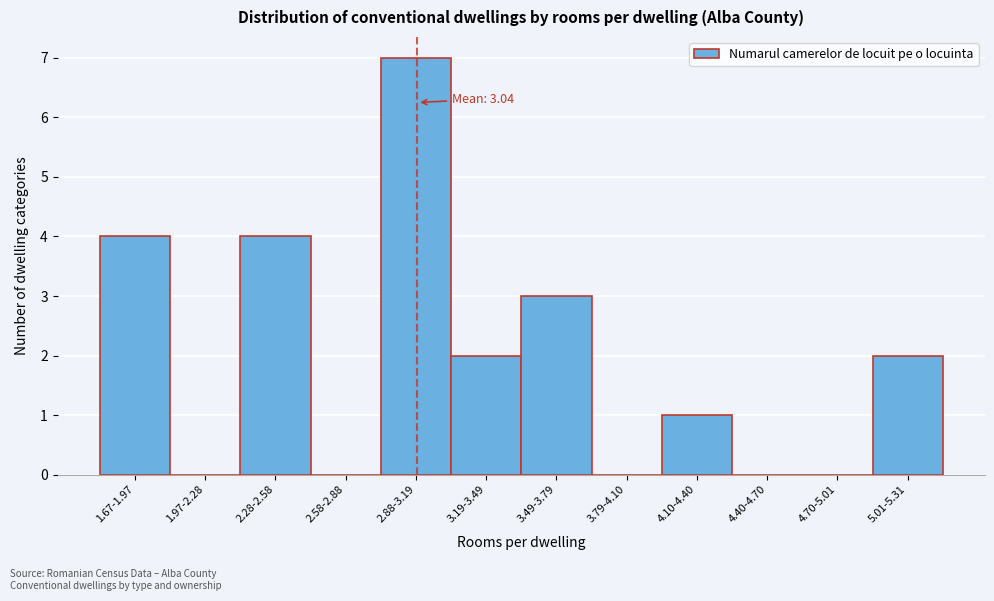

Reading right to left, transcribe all the data shown in this chart.

5.01-5.31=2	4.70-5.01=0	4.40-4.70=0	4.10-4.40=1	3.79-4.10=0	3.49-3.79=3	3.19-3.49=2	2.88-3.19=7	2.58-2.88=0	2.28-2.58=4	1.97-2.28=0	1.67-1.97=4